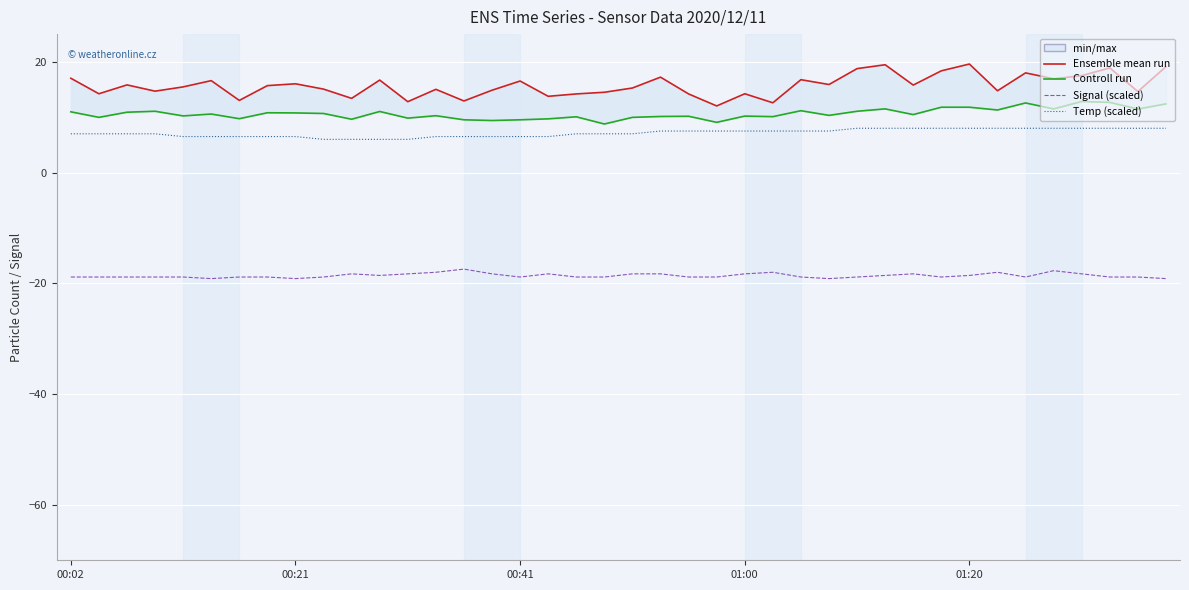

What is the label of the 1st point from the left?

00:02